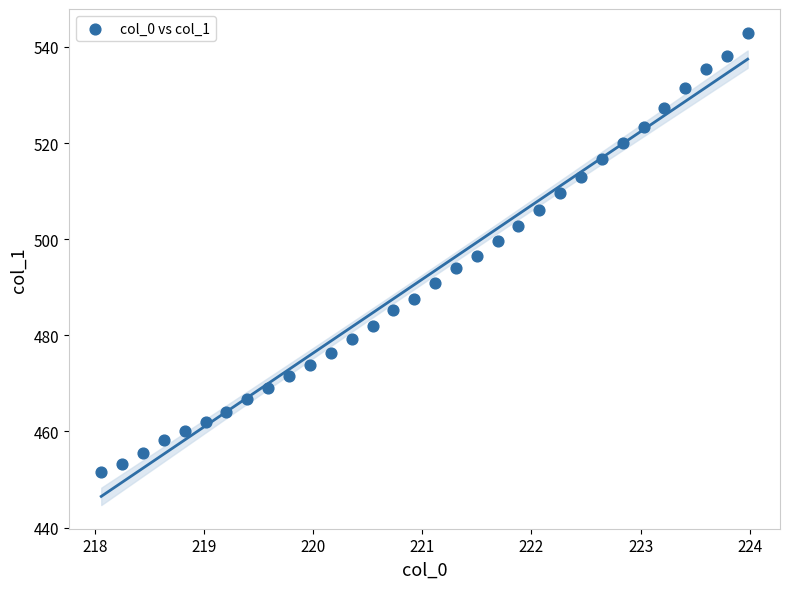

What is the range of Y values (max minus min)?

91.3